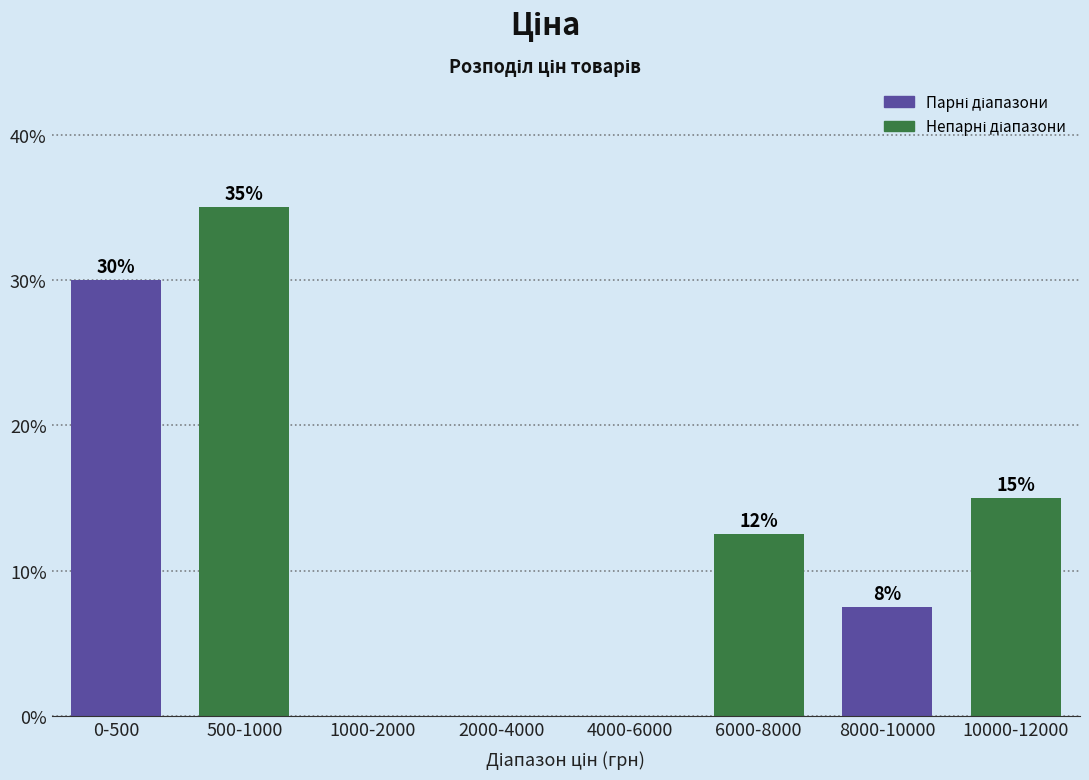

The chart shows a value of 2.9 at 6000-8000. True or false?

False